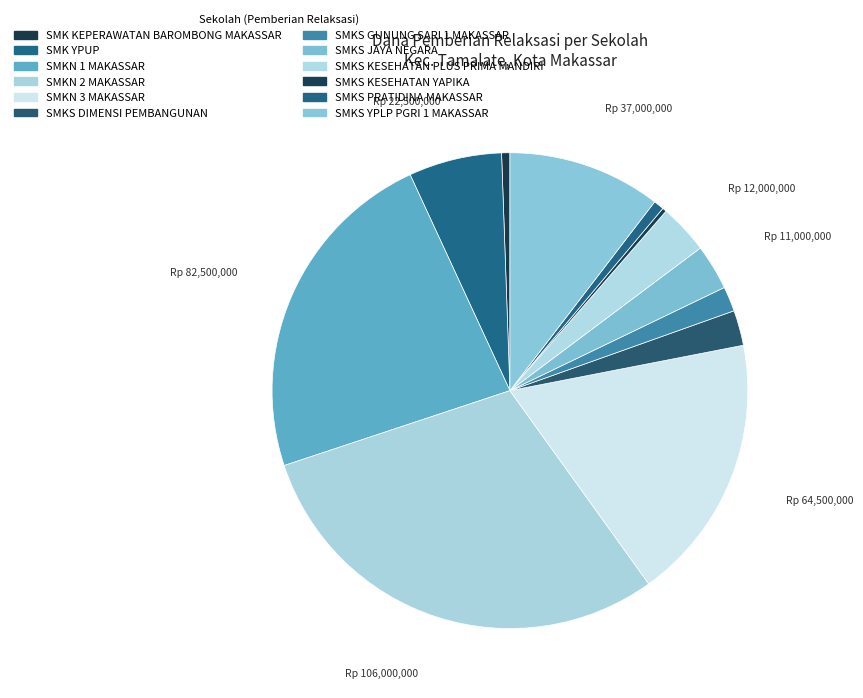

How many slices are in this pie chart?

12